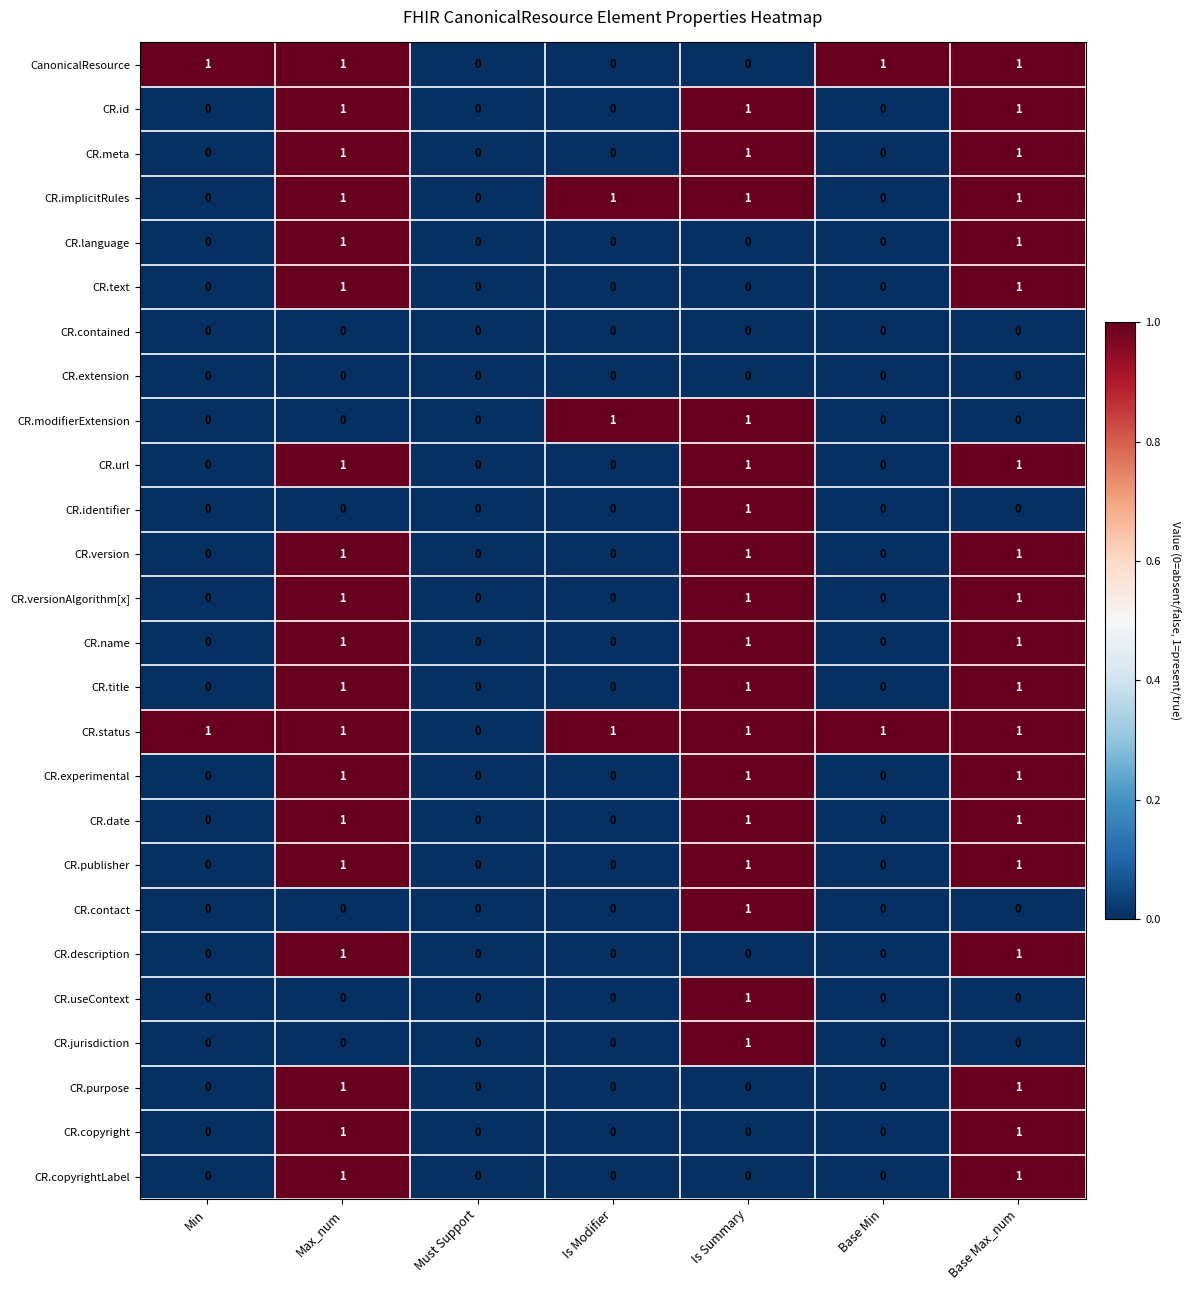

The CR.description series shows 1 at Base Max_num. True or false?

True